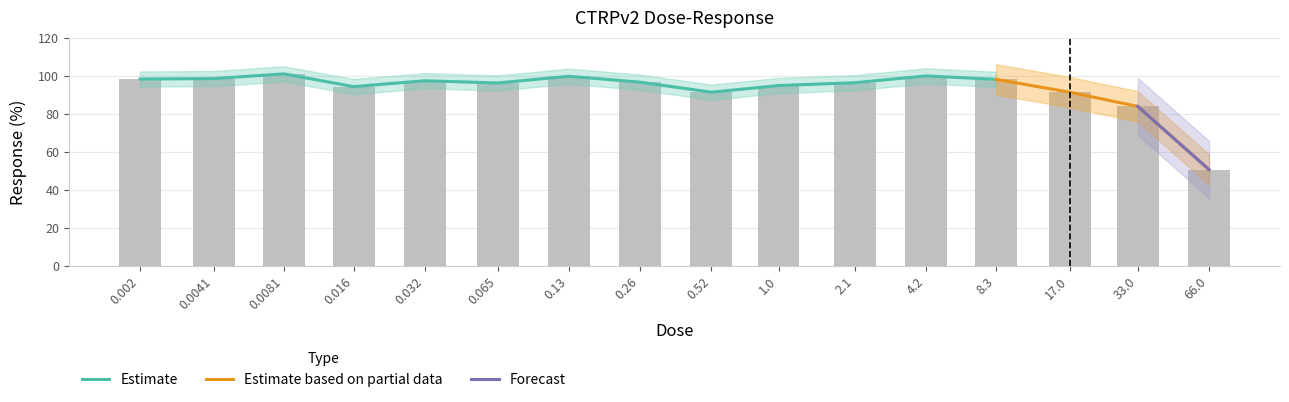

List the labels in order of value, smallest first.

66.0, 33.0, 0.52, 17.0, 0.016, 1.0, 0.065, 2.1, 0.26, 0.032, 8.3, 0.002, 0.0041, 0.13, 4.2, 0.0081